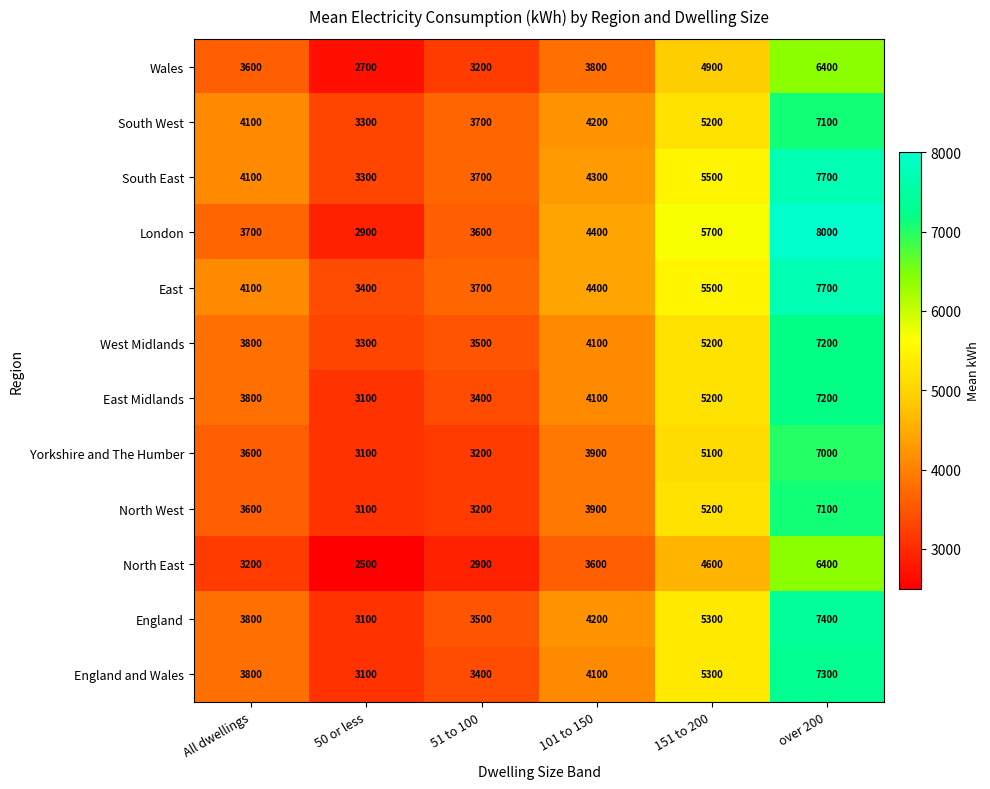

Which series has the largest range (max minus min)?

London